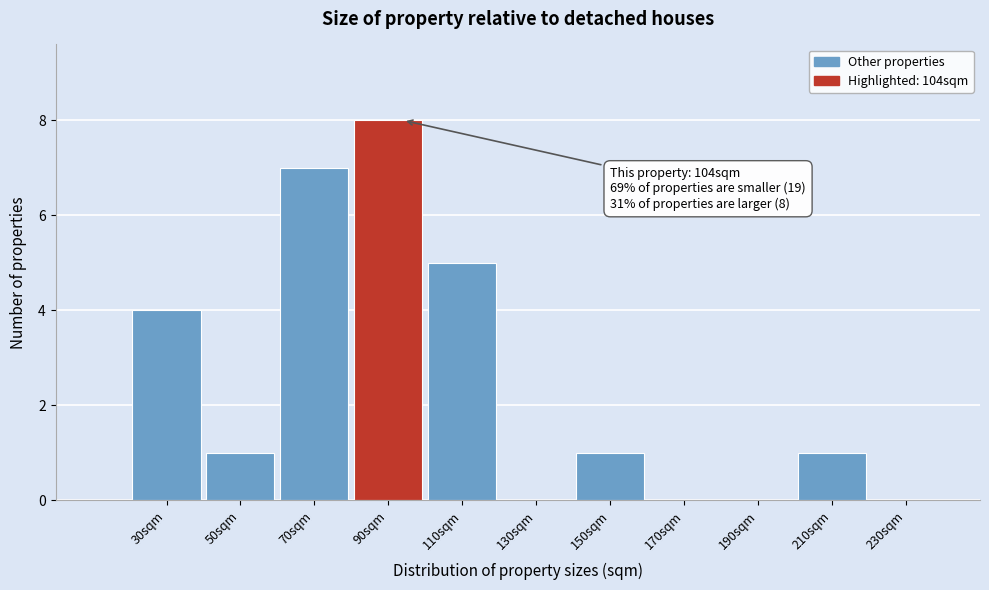

Reading right to left, transcribe all the data shown in this chart.

230sqm=0	210sqm=1	190sqm=0	170sqm=0	150sqm=1	130sqm=0	110sqm=5	90sqm=8	70sqm=7	50sqm=1	30sqm=4